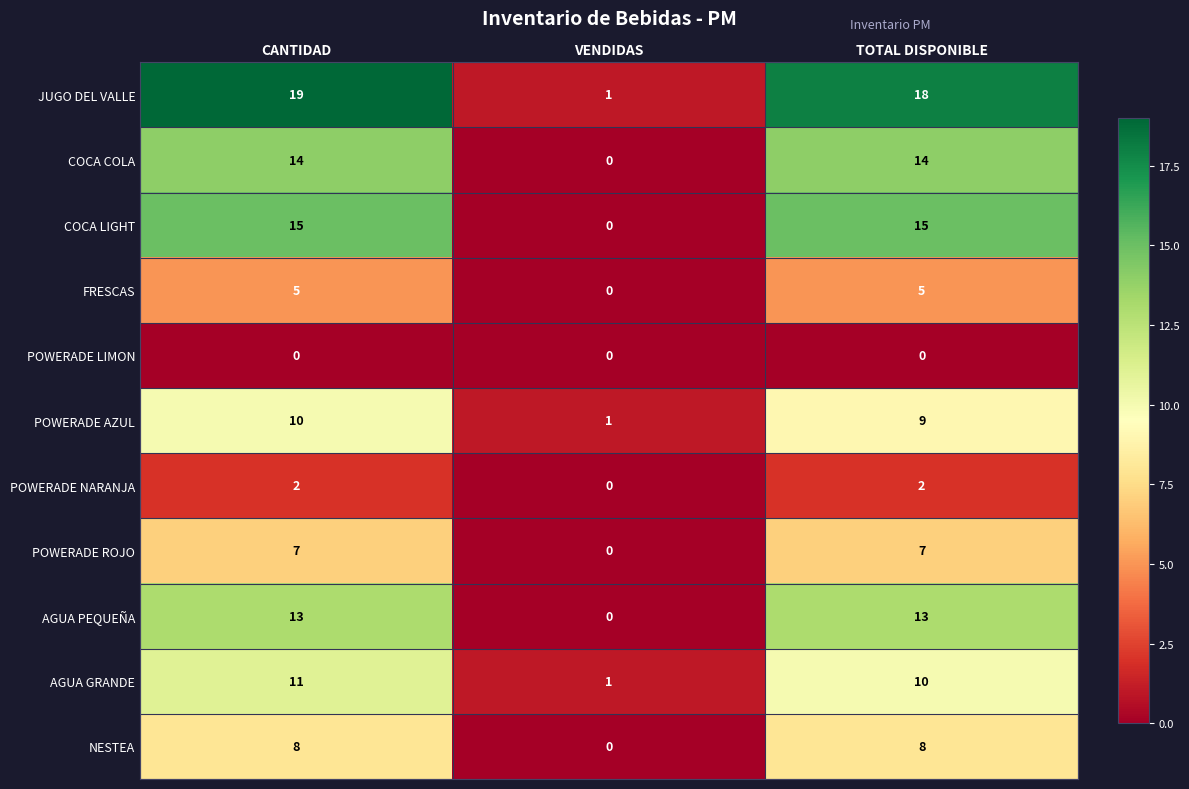

What is the difference between the maximum and minimum values in the AGUA GRANDE series?

10